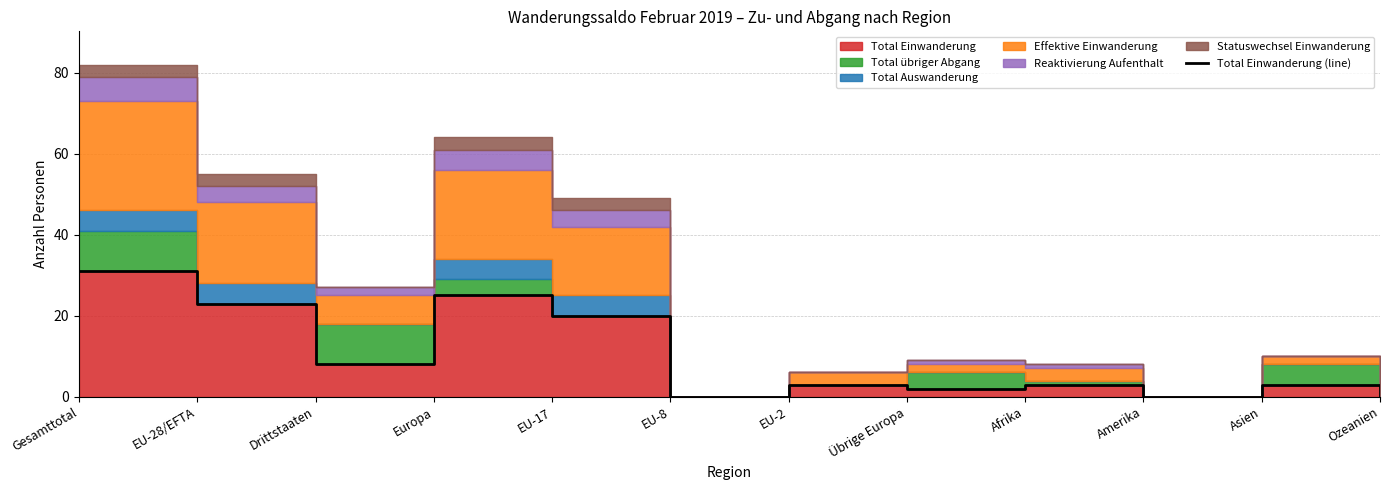

The chart shows a value of -12 at Amerika. True or false?

False